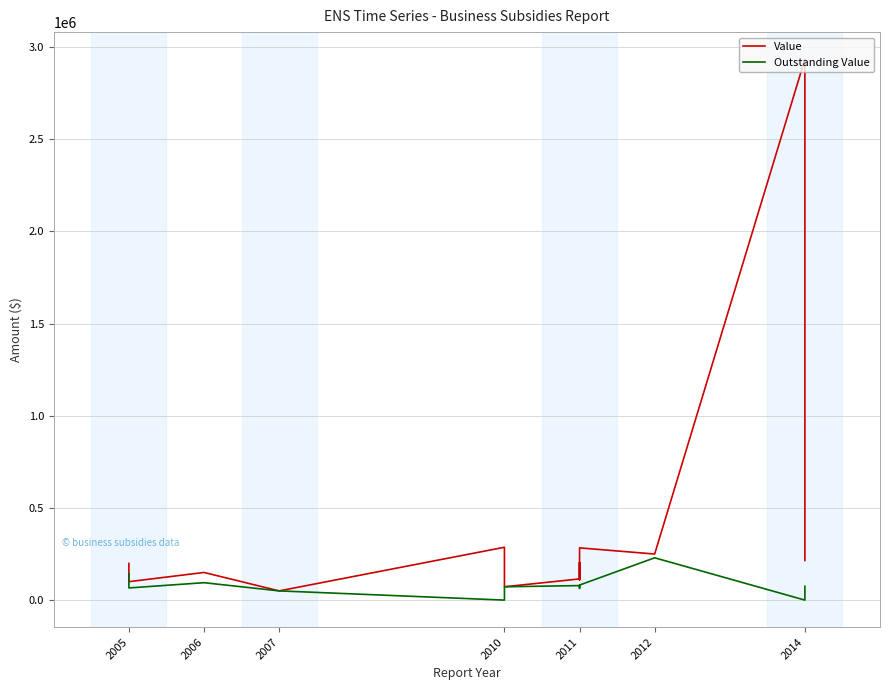

Between 2010 and 2011, which series saw the biggest shift?

Outstanding Value